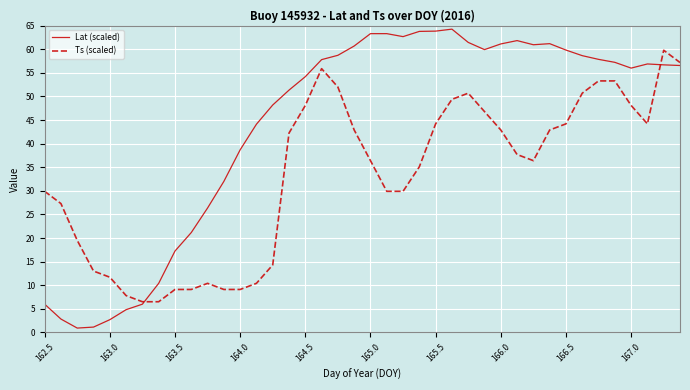

Is this an area chart (filled region under the line)?

No